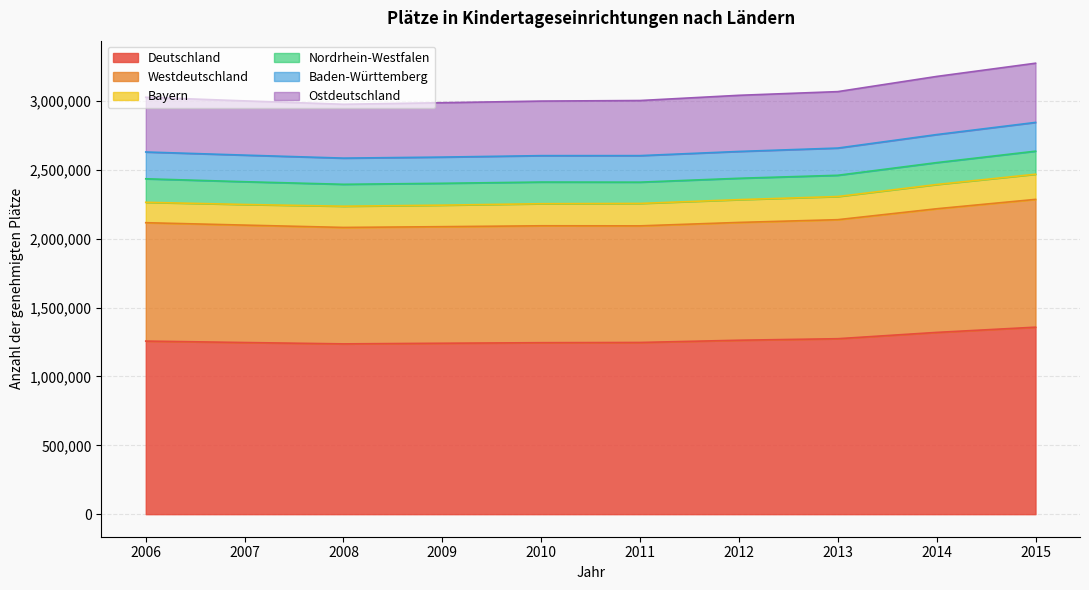

True or false: Deutschland has a value of 1245004 at 2010.

True